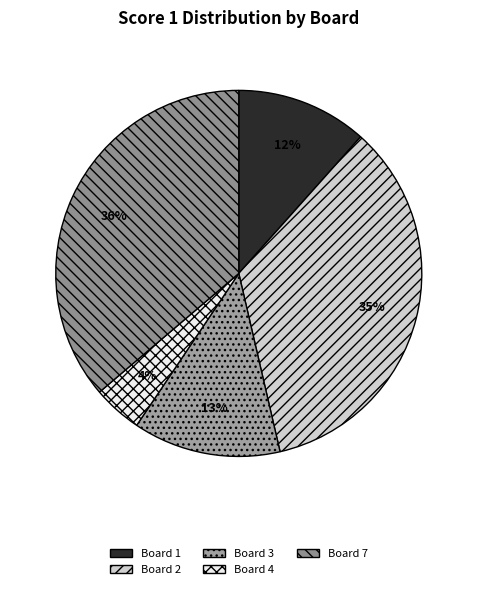

How many slices are in this pie chart?

5